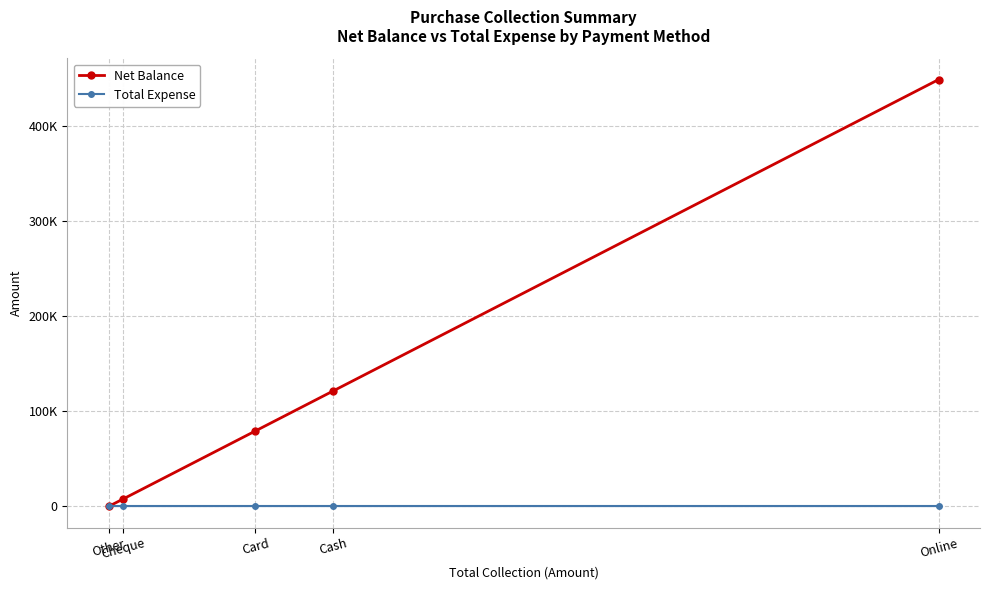

What is the label of the 4th point from the right?

Cheque